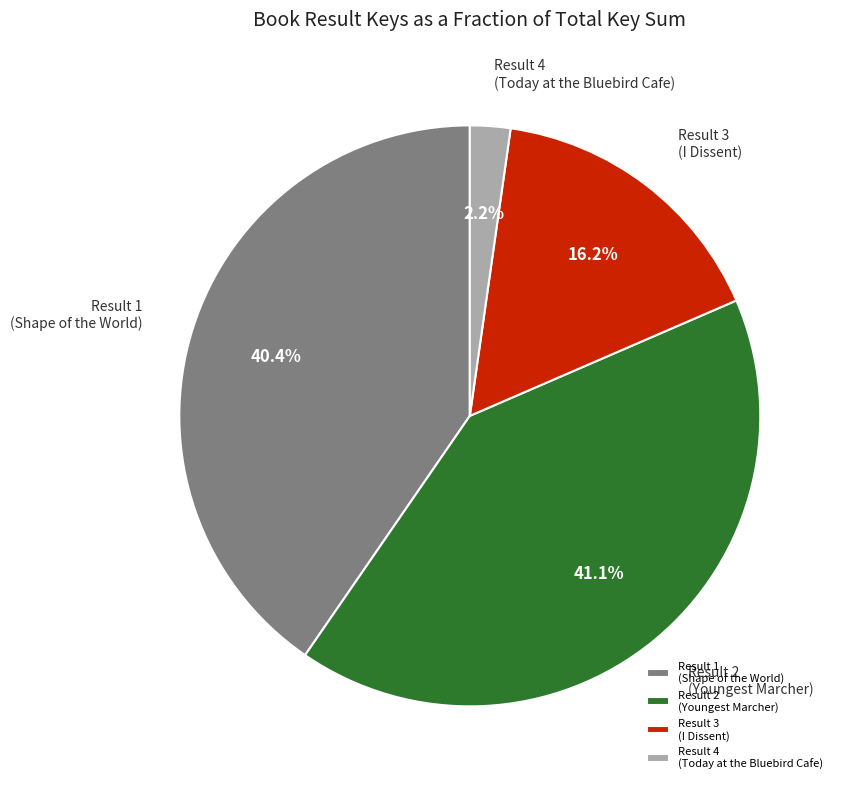

How much of the chart is everything except Result 3 (I Dissent)?

83.8%